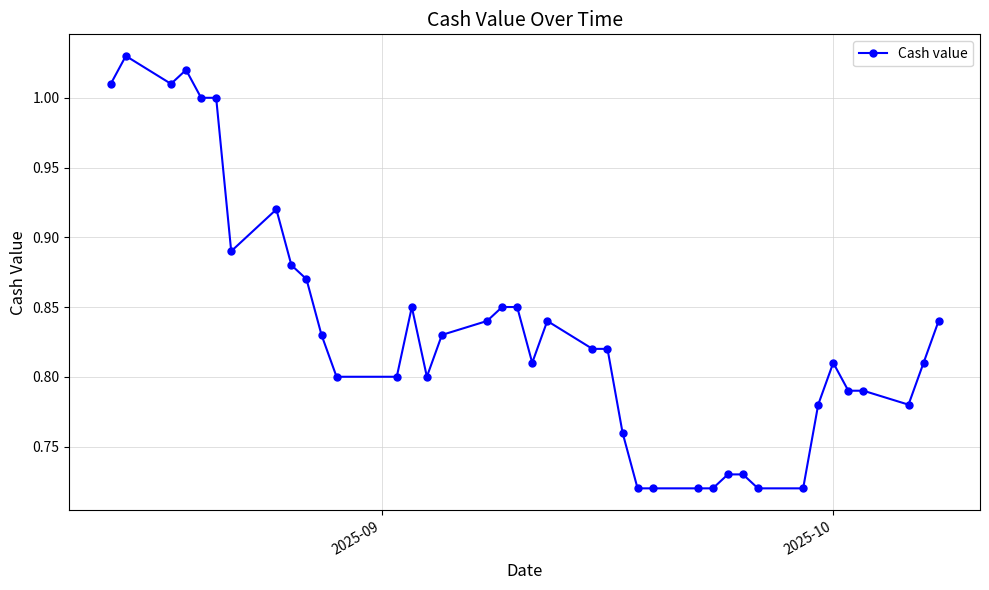

True or false: the data has more than 0 interior local peaks.

True